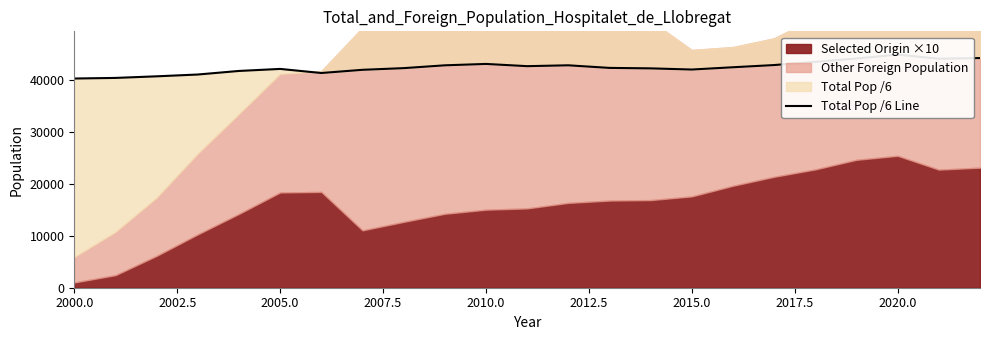

Reading left to right, what are all the values shown in this chart?

40297.0	40413.3	40720.5	41069.2	41756.0	42147.3	41358.3	41974.7	42297.0	42839.7	43107.0	42677.5	42842.8	42342.7	42253.0	42028.5	42467.3	42891.5	43511.3	44153.8	44897.0	44109.5	44240.7